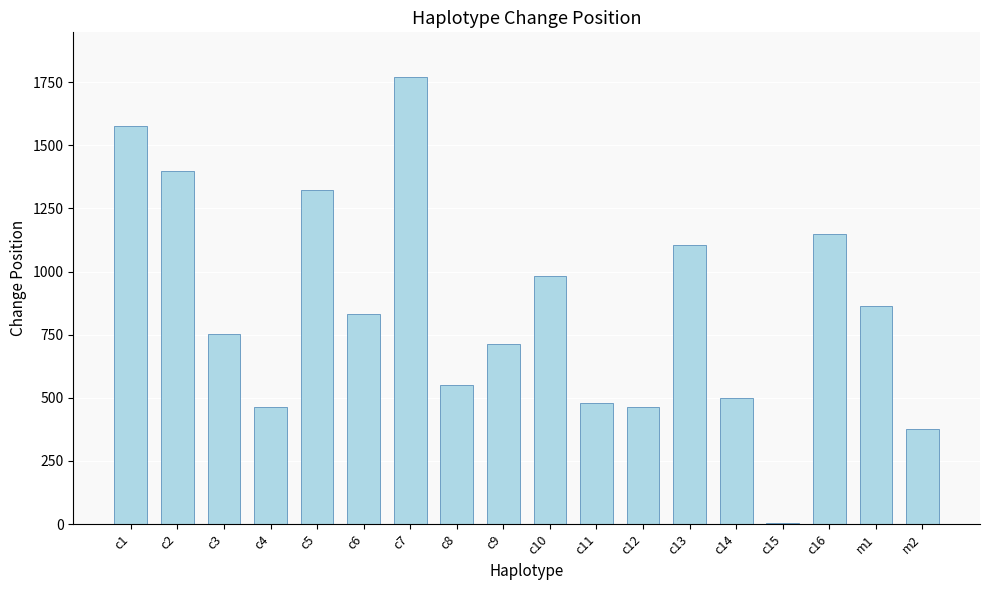

Are the bars horizontal?

No